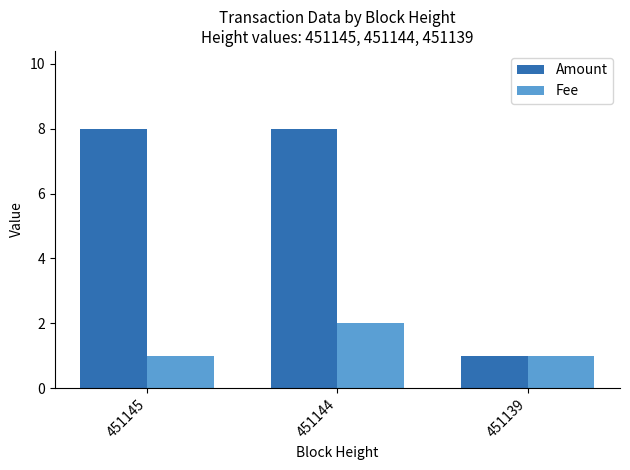

What is the highest value of the Amount series?

8